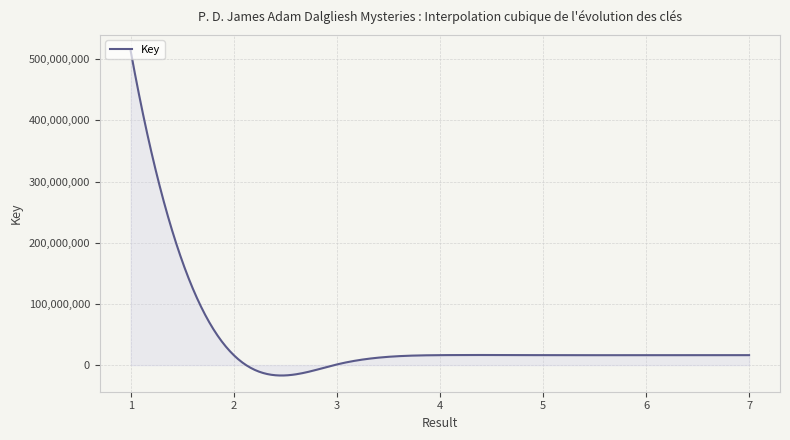

What is the maximum value shown in the chart?

513339450.0